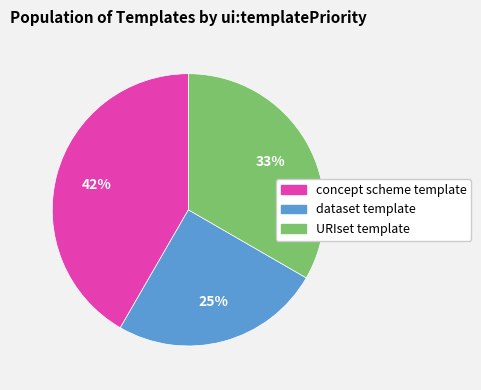

To the nearest percent, what portion does dataset template represent?

25%